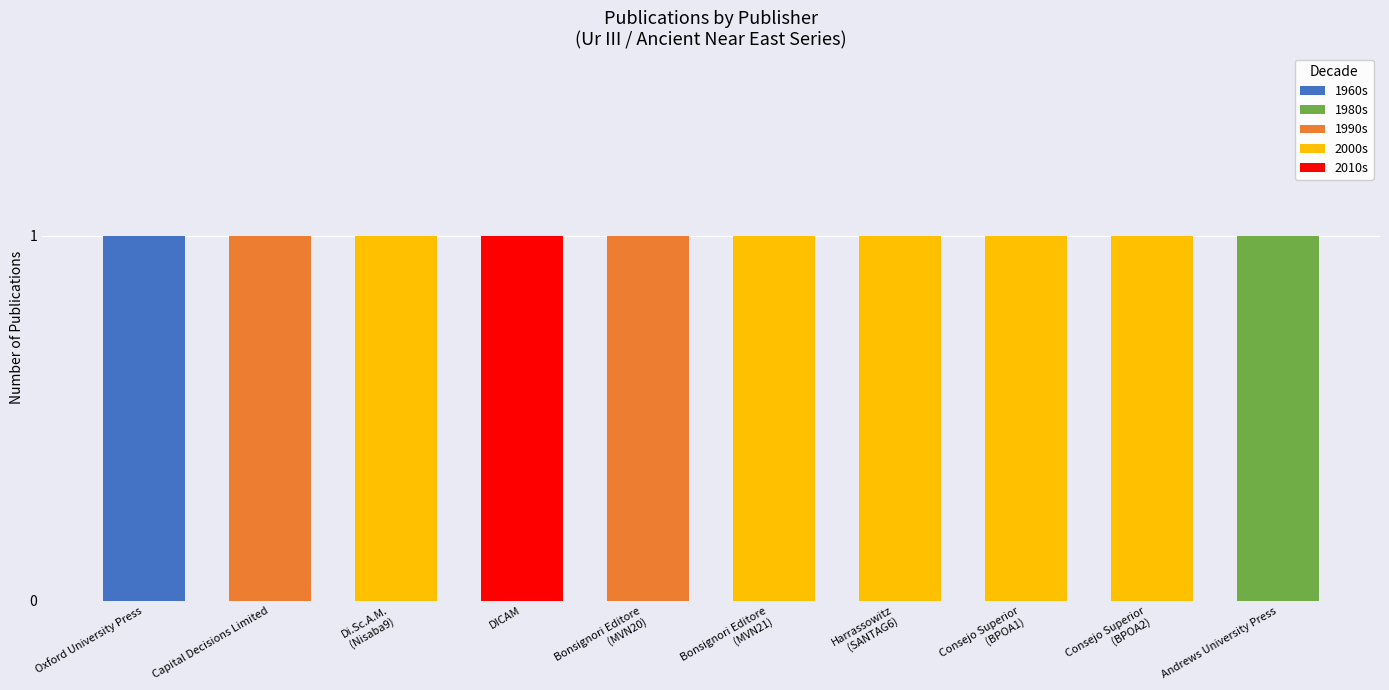

At which label does 1960s reach its peak?

Oxford University Press